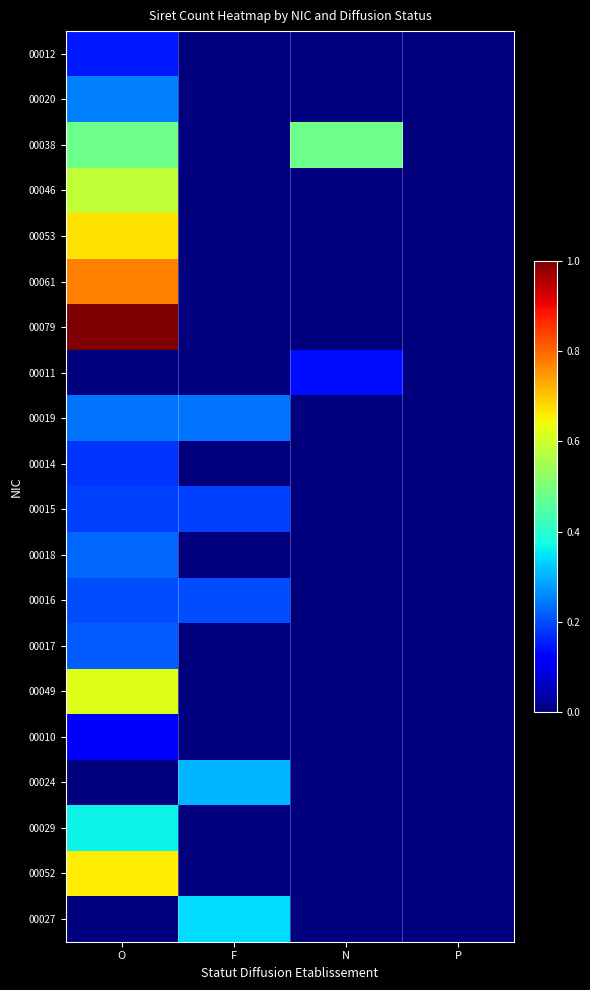

What is the total value across all series at F?

1.3